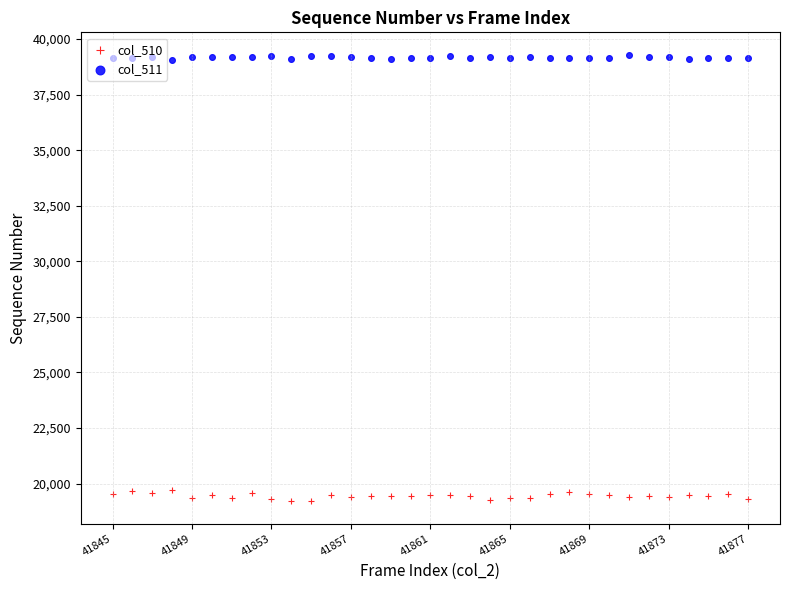

What are all the series names shown in the legend?

col_510, col_511